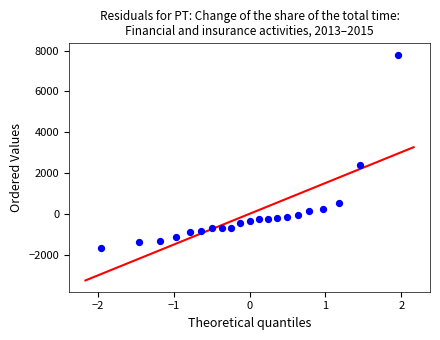

What is the range of Y values (max minus min)?

9486.2